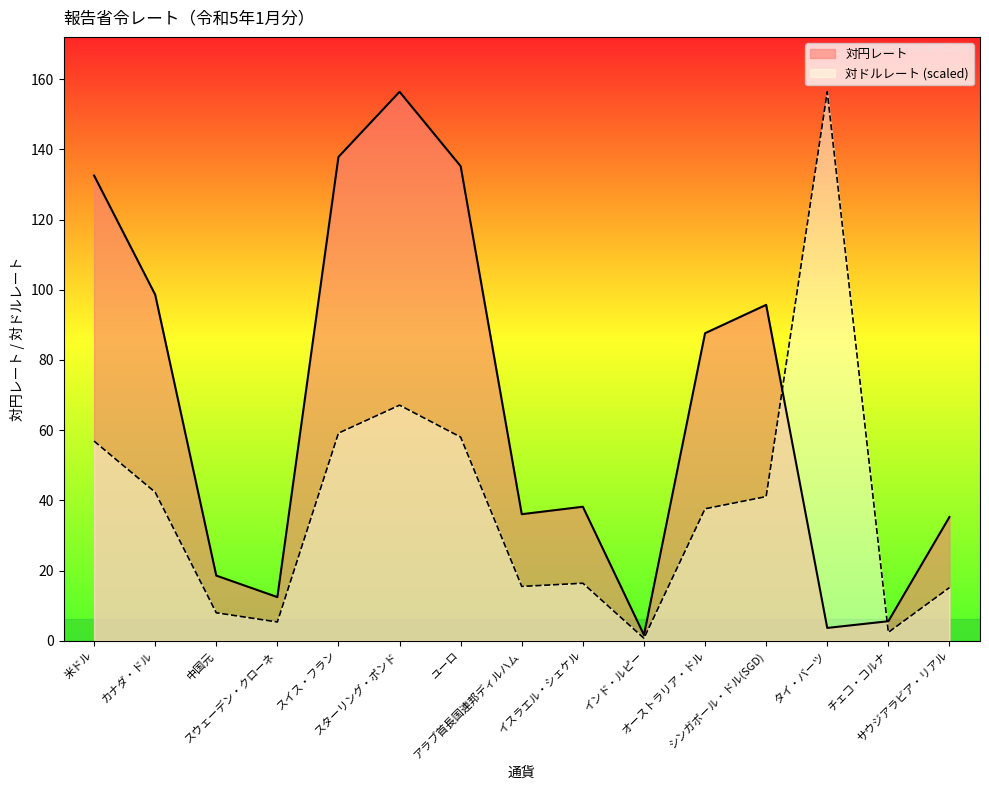

What is the maximum value for 対ドルレート (scaled)?

156.4